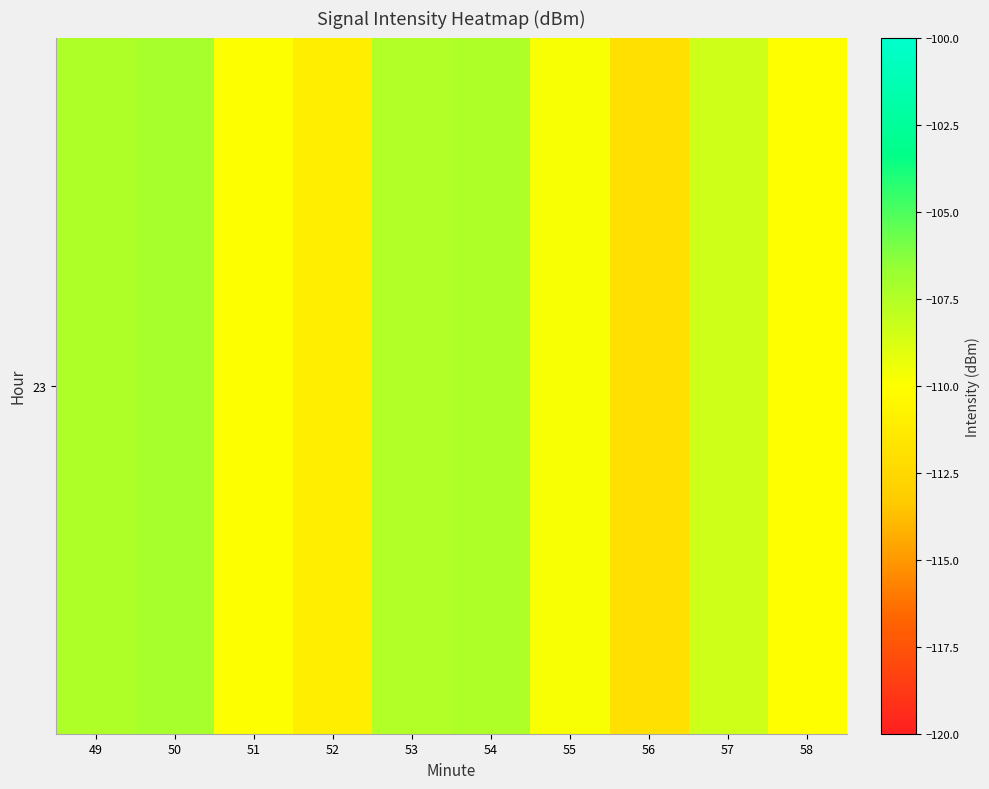

What is the sum of the values at 57 and 49?

-215.8